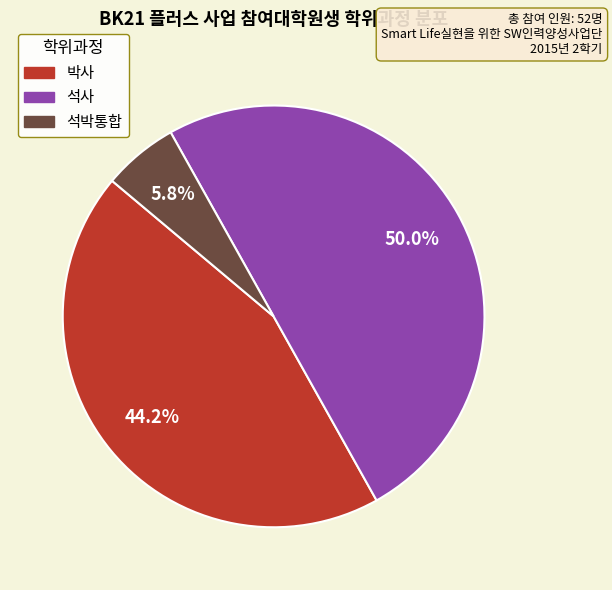

What percentage is the 석박통합 slice, to the nearest percent?

6%